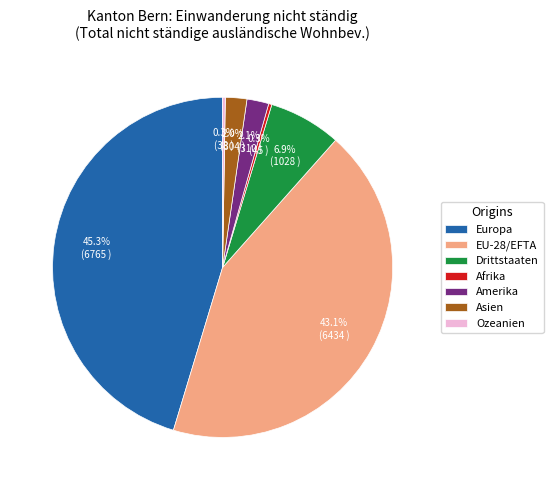

To the nearest percent, what percentage of the pie is EU-28/EFTA?

43%